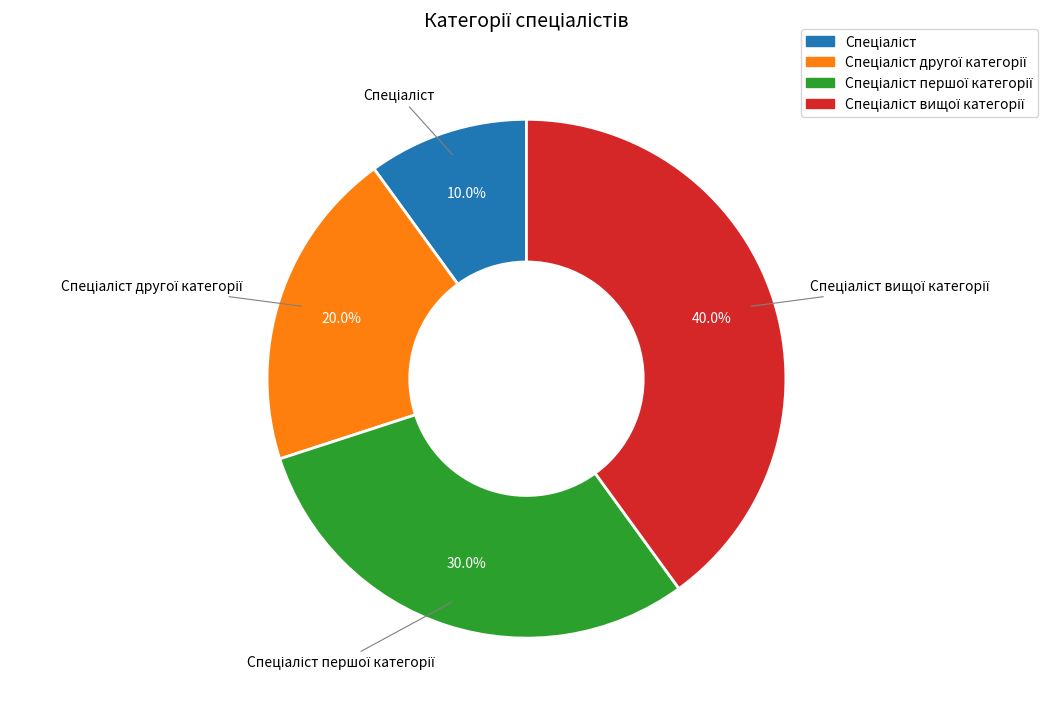

Is there any slice that represents more than half of the pie?

No